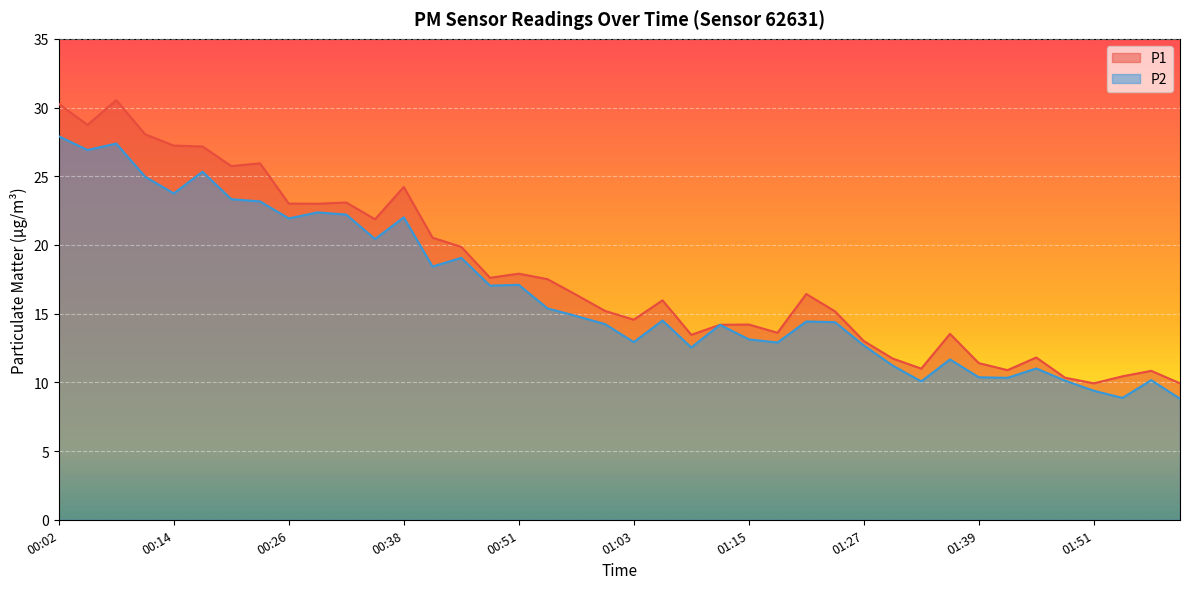

True or false: P2 has a value of 8.9 at 00:29.

False